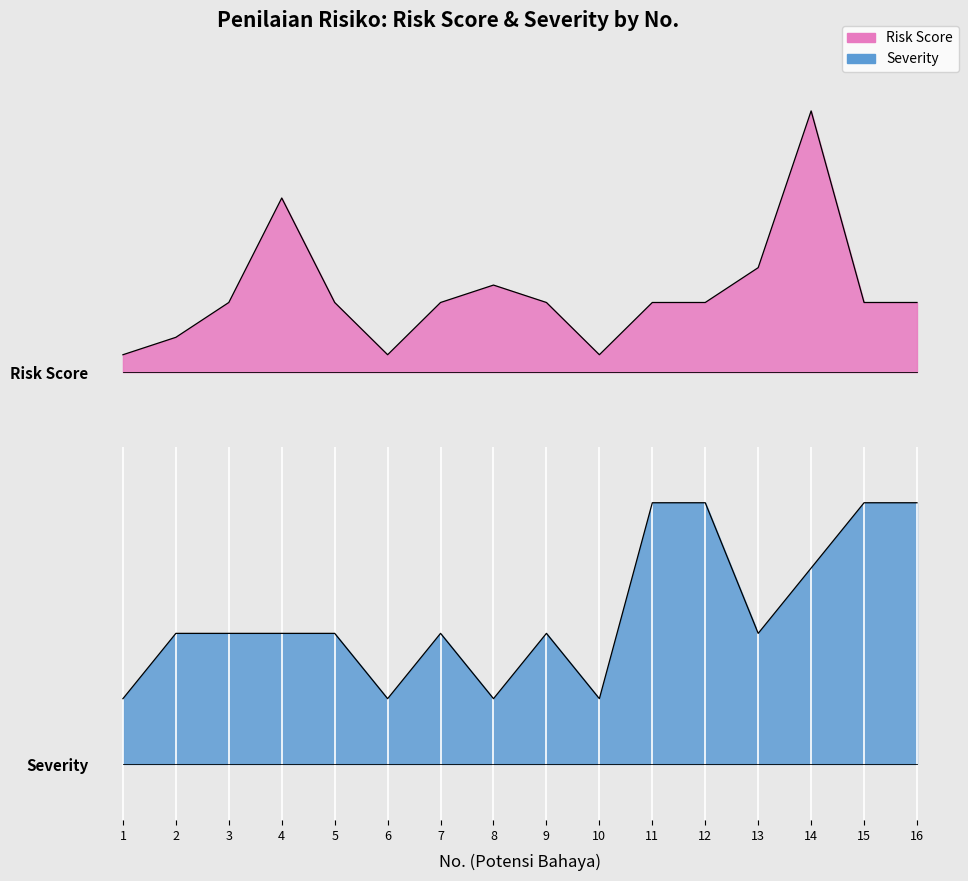

What value does the Risk Score series have at 14?

1.5